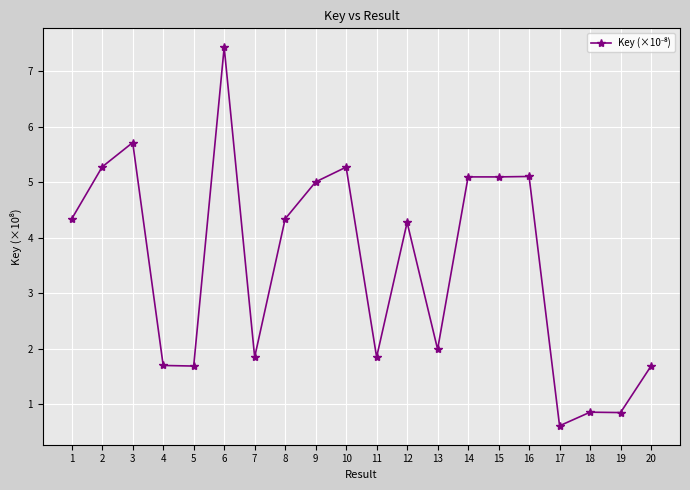

What is the difference between the maximum and minimum values?

6.8